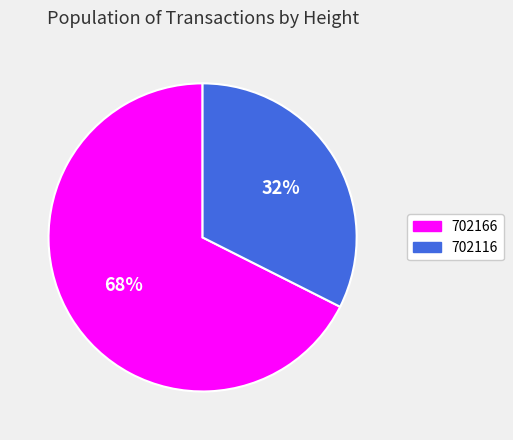

Is it true that 702166 is 68% of the pie?

True